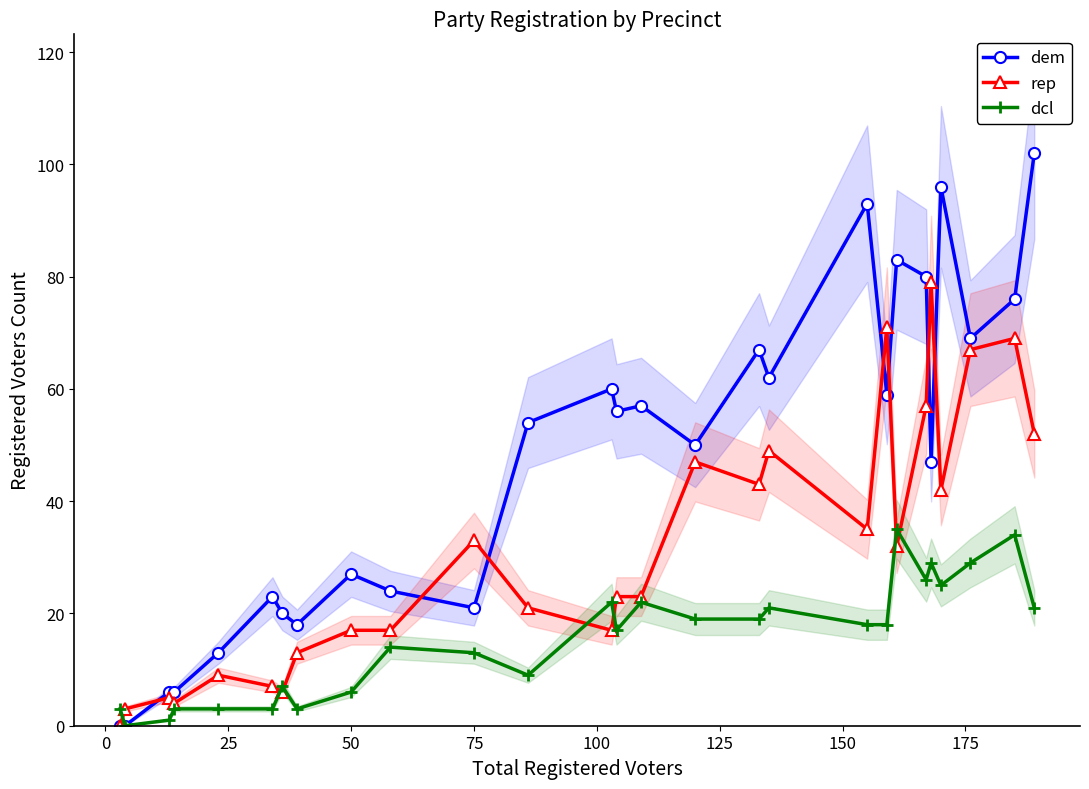

Is it true that rep equals 33 at 75?

True